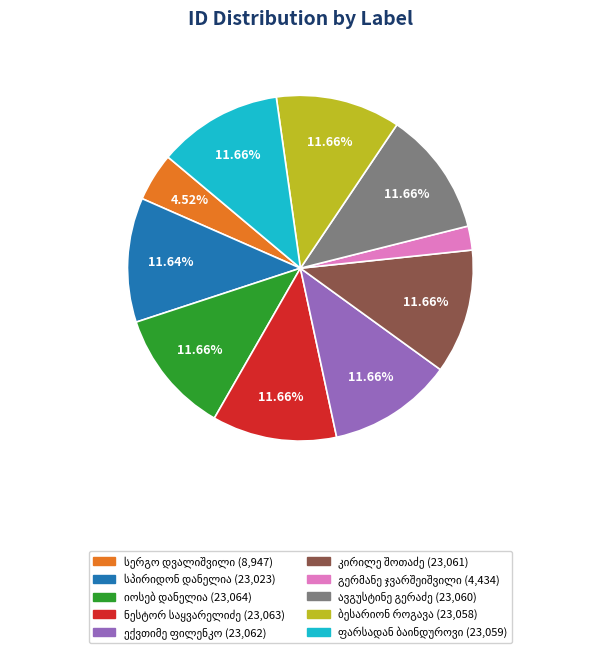

Does any single category account for the majority?

No